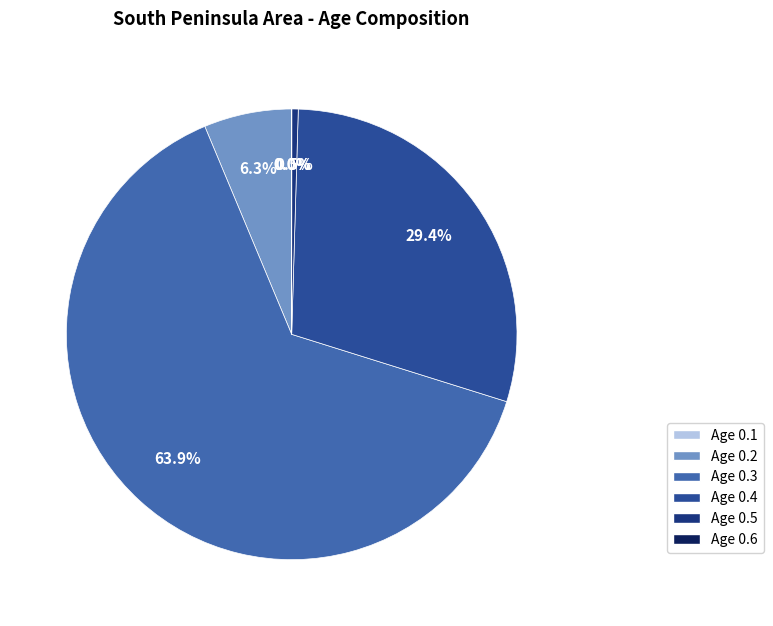

The Age 0.6 slice represents 0% of the pie. True or false?

True